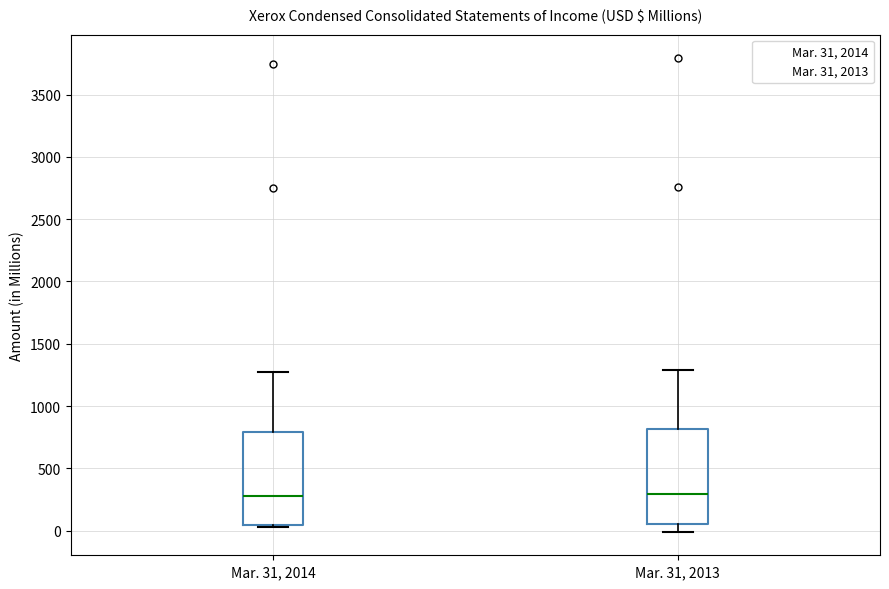

Reading left to right, transcribe this box plot: for each box, give where its median line is, the range the box spans, and where its two whiskers end, as read against the y-axis. The values are not printed on the chart, so give them approximately, as read against the axis.

Mar. 31, 2014: median 300, box 50 to 800, whiskers 50 (just below the box's lower edge) to 1250
Mar. 31, 2013: median 300, box 50 to 800, whiskers 0 to 1300